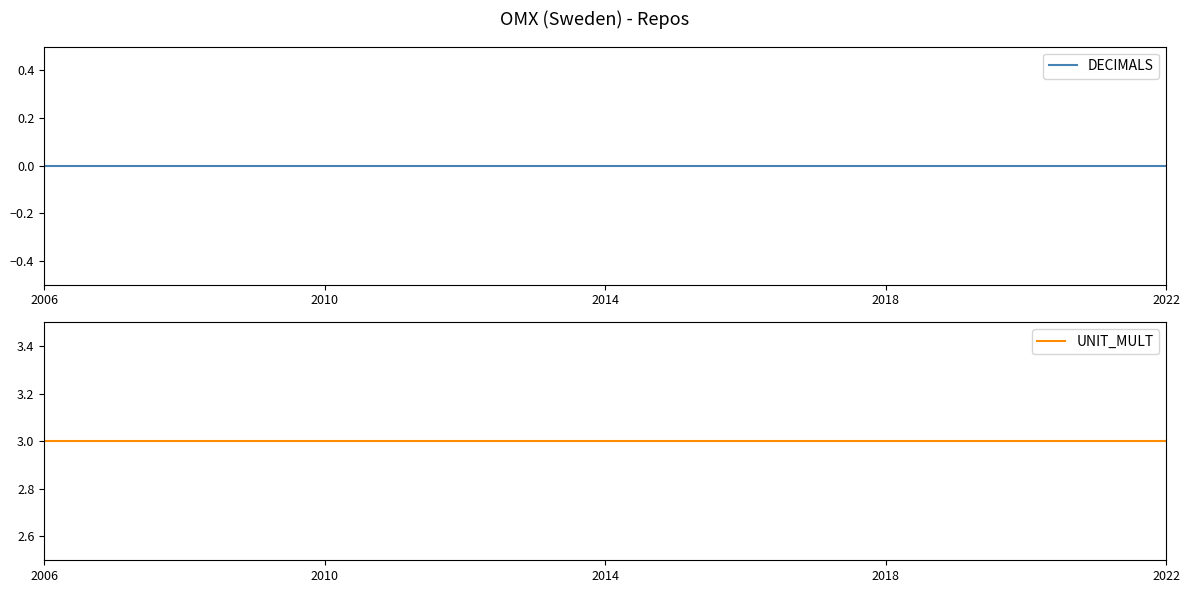

Does the chart display data point markers on the line(s)?

No